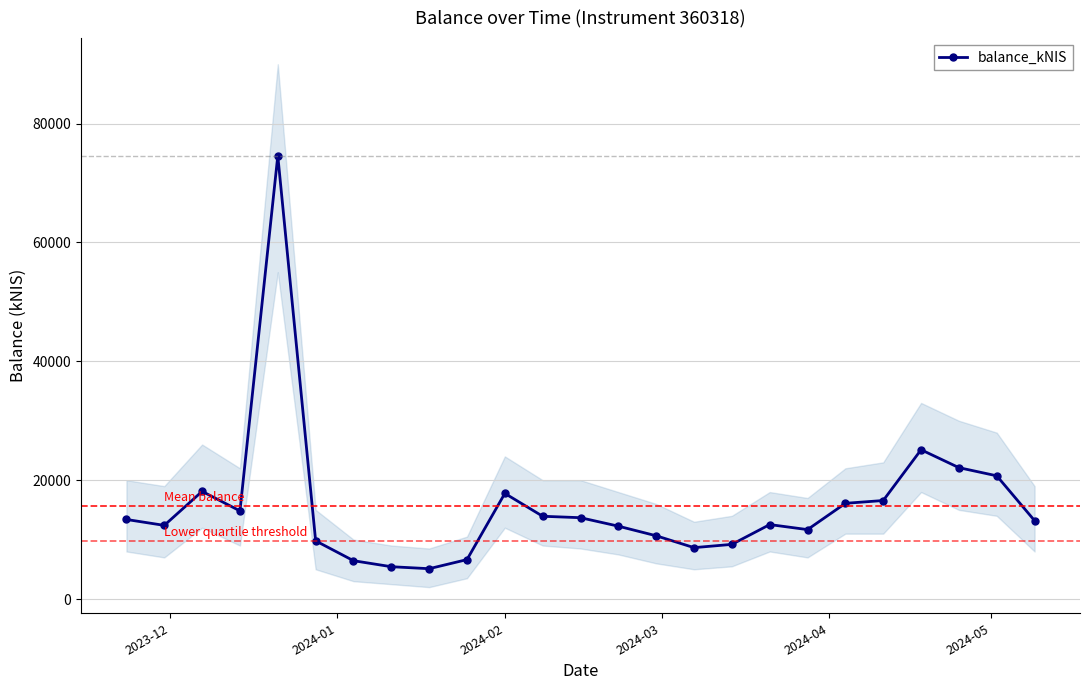

True or false: balance_kNIS has more than 0 interior local peaks.

True